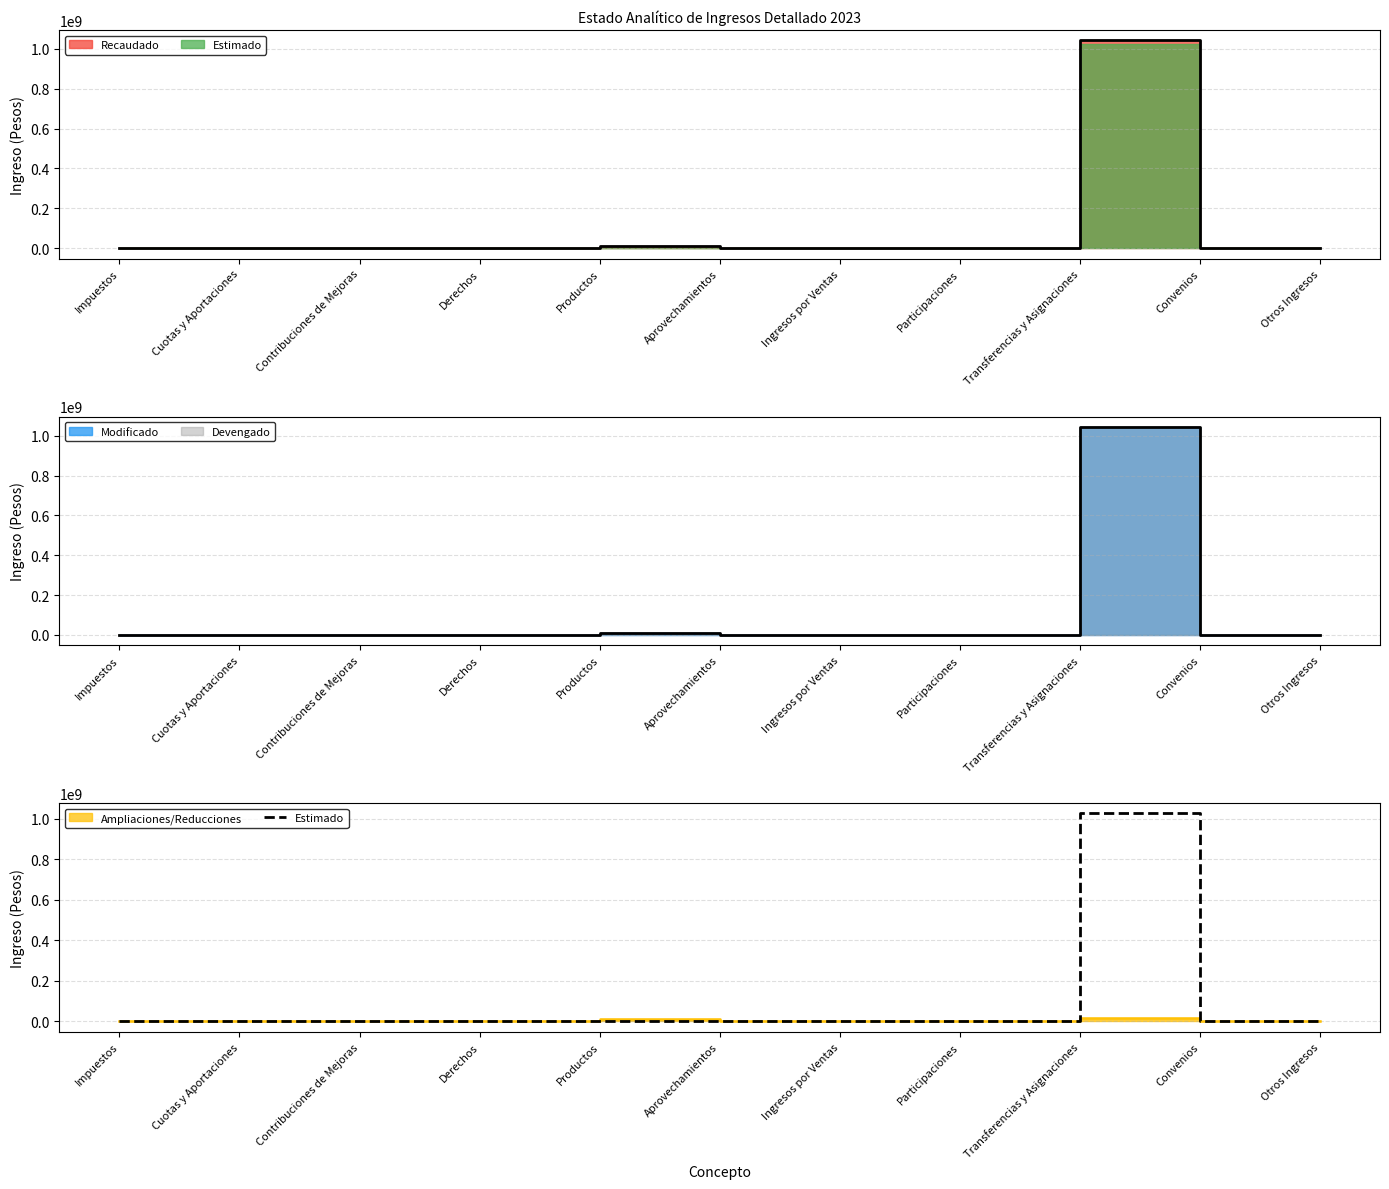

The value at Derechos is 0. True or false?

True